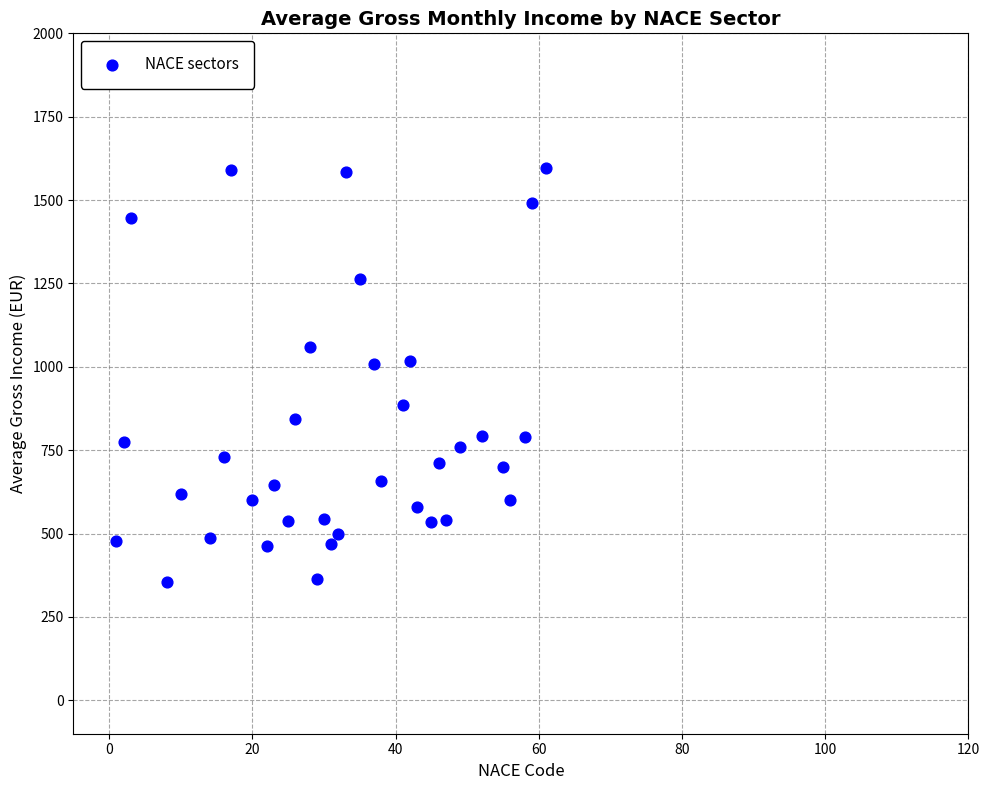

What is the range of X values (max minus min)?

60.0